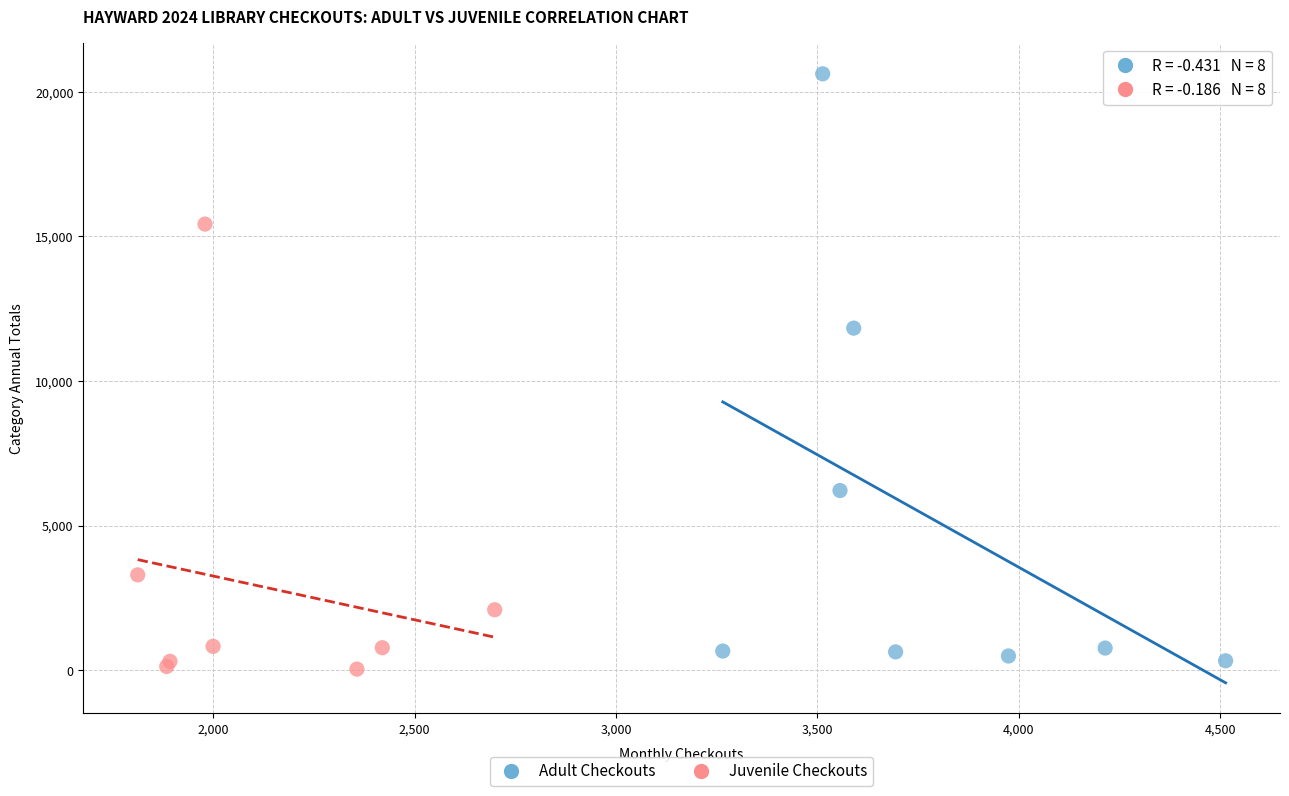

Which series reaches the maximum Y coordinate?

Adult Checkouts